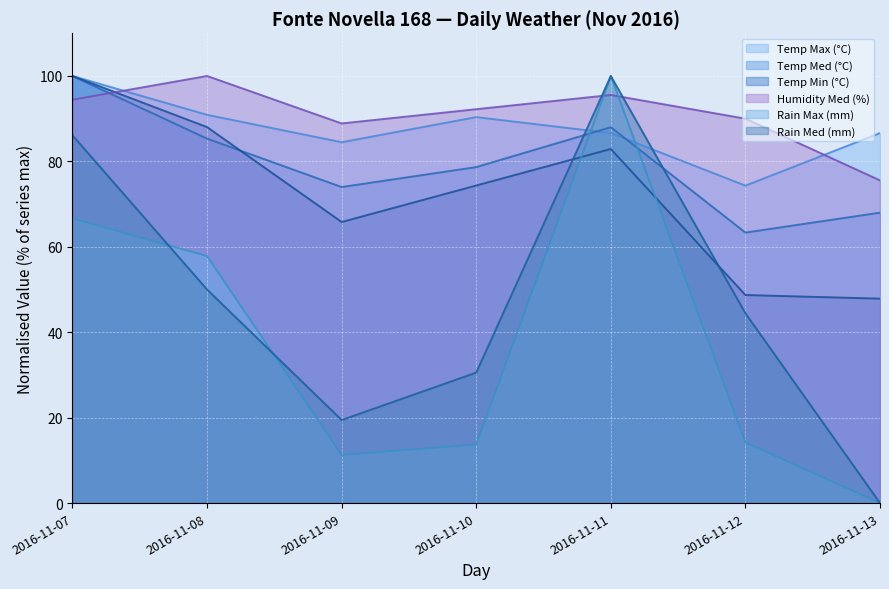

How many positive values does the Rain Max (mm) series have?

6